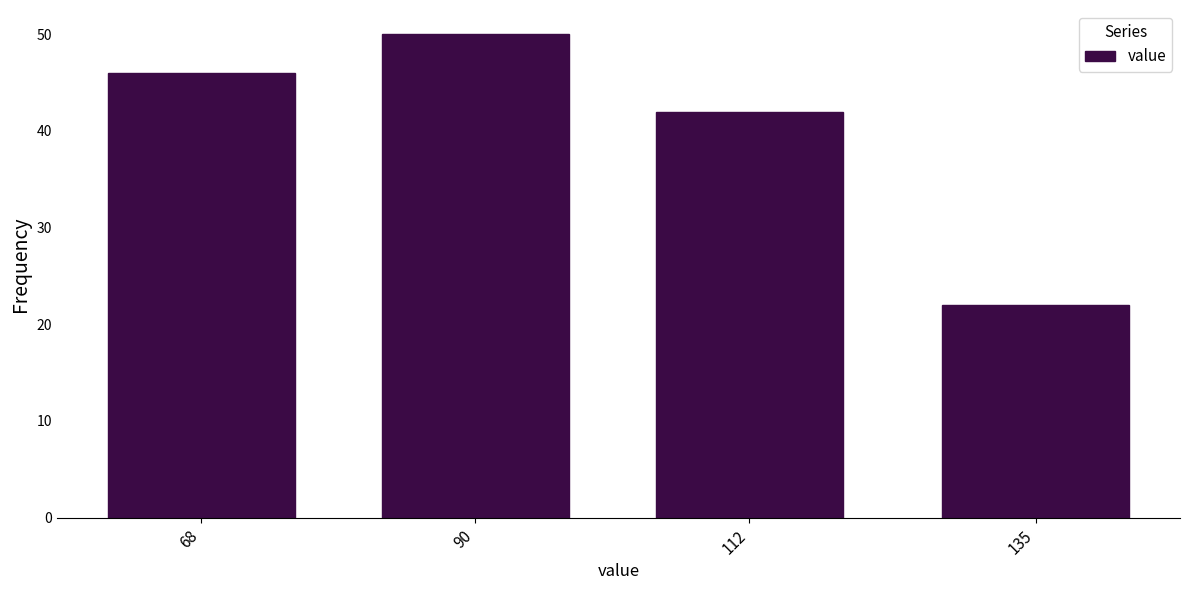

Reading right to left, what are all the values shown in this chart?

22	42	50	46